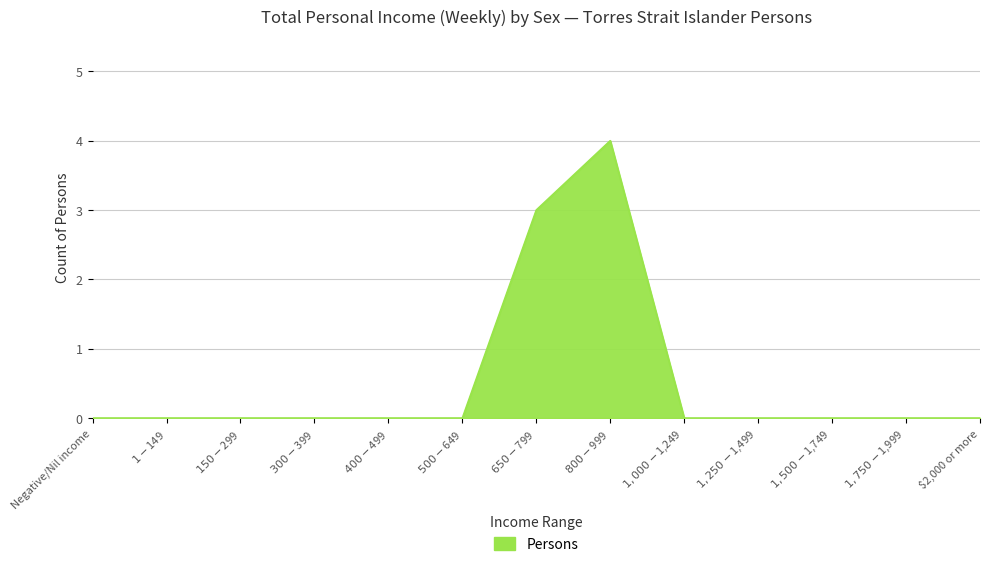

What is the difference between the maximum and minimum values?

4